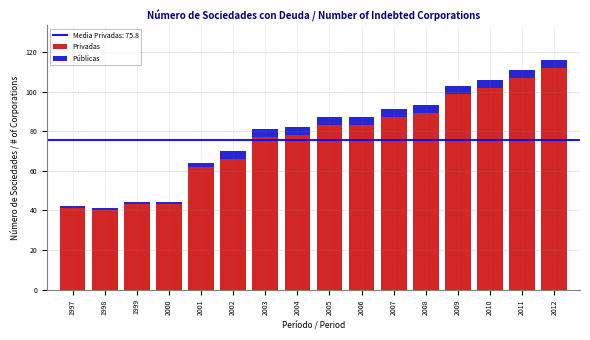

True or false: Privadas has a value of 43 at 1999.

True